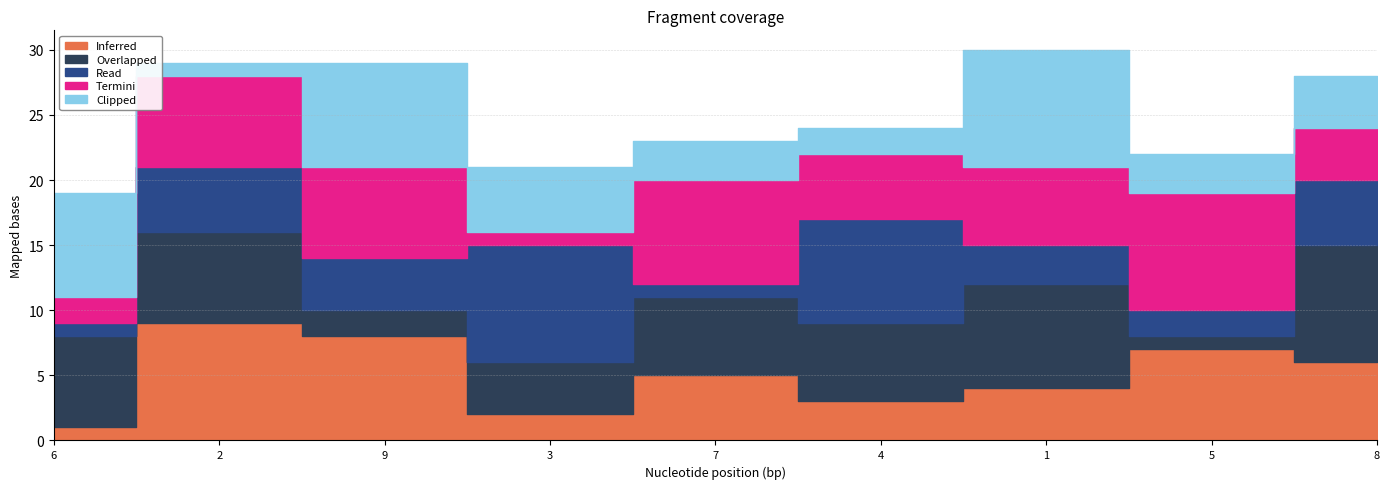

At which category is the sum across all series the highest?

1